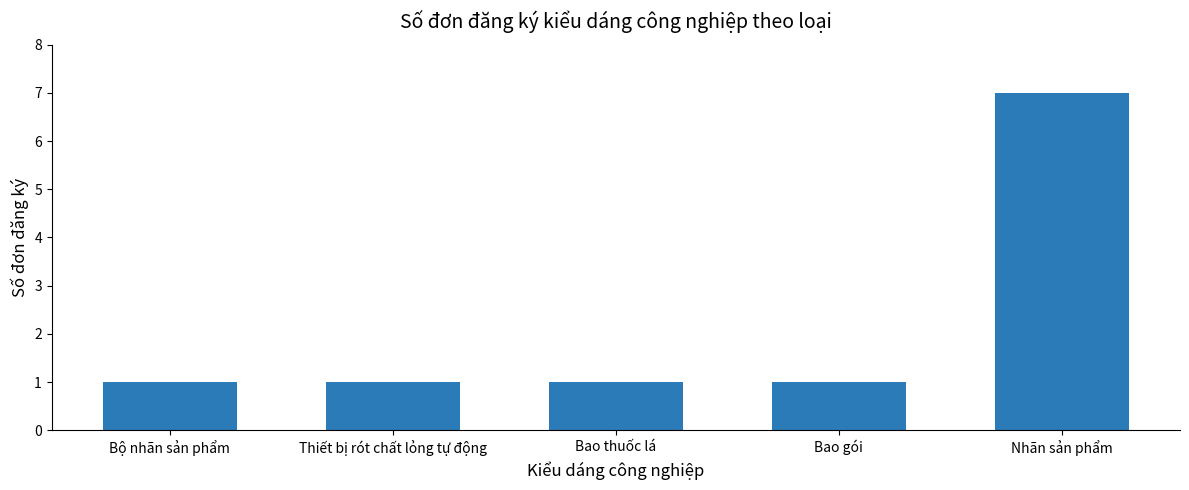

What is the maximum value shown in the chart?

7